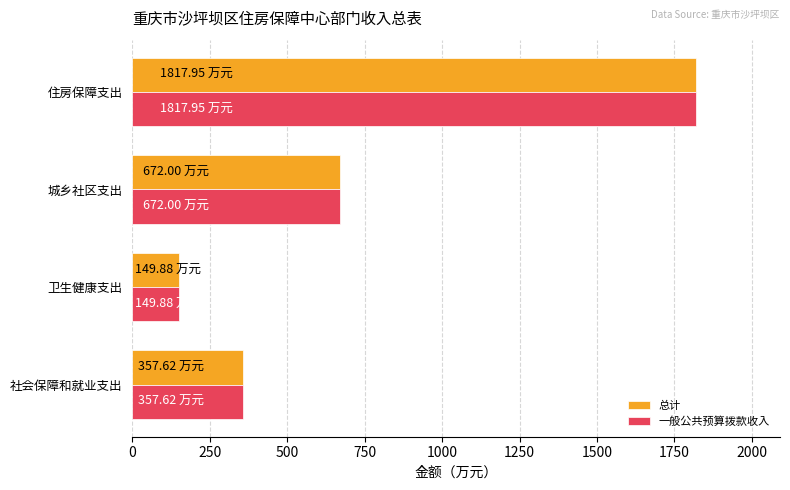

What is the difference between the maximum and second lowest values in the 总计 series?

1460.3